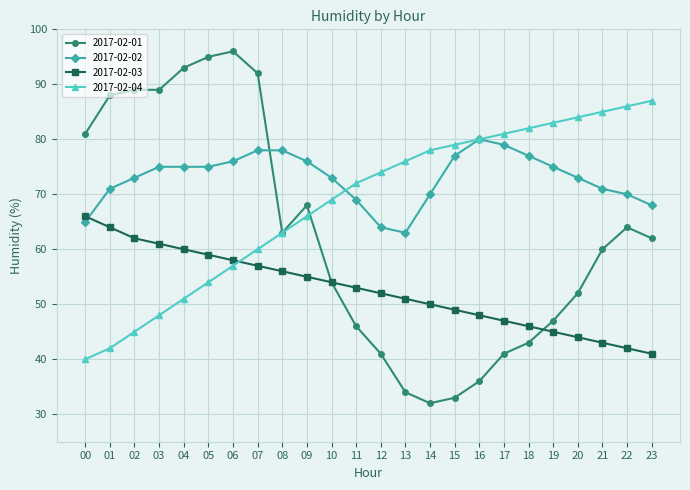

Rank the series by their average value, from highest to lowest.

2017-02-02, 2017-02-04, 2017-02-01, 2017-02-03